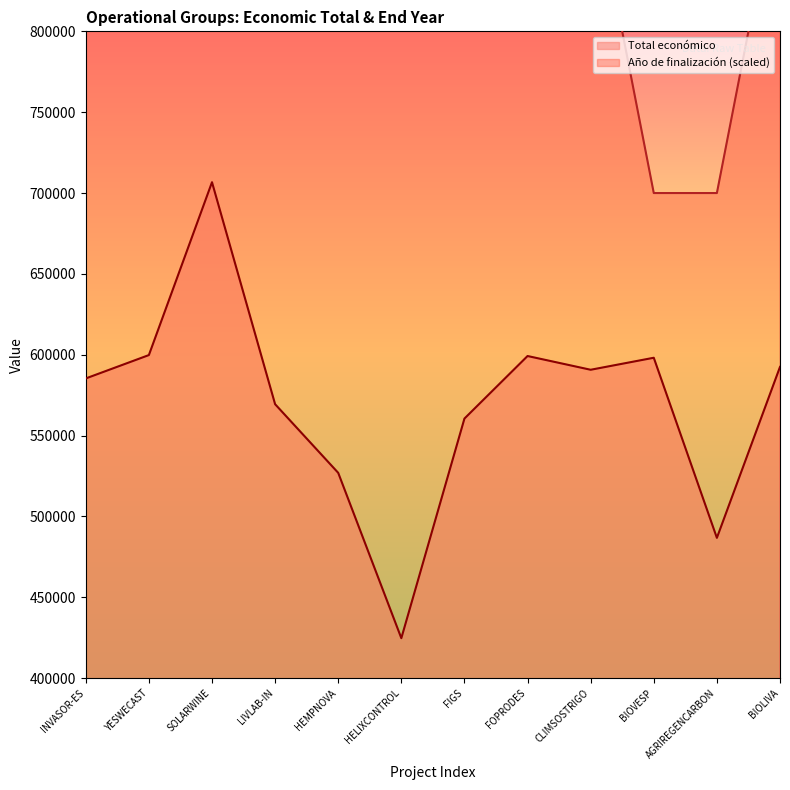

Is the value of Año de finalización at LIVLAB-IN greater than the value of Total económico at AGRIREGENCARBON?

Yes